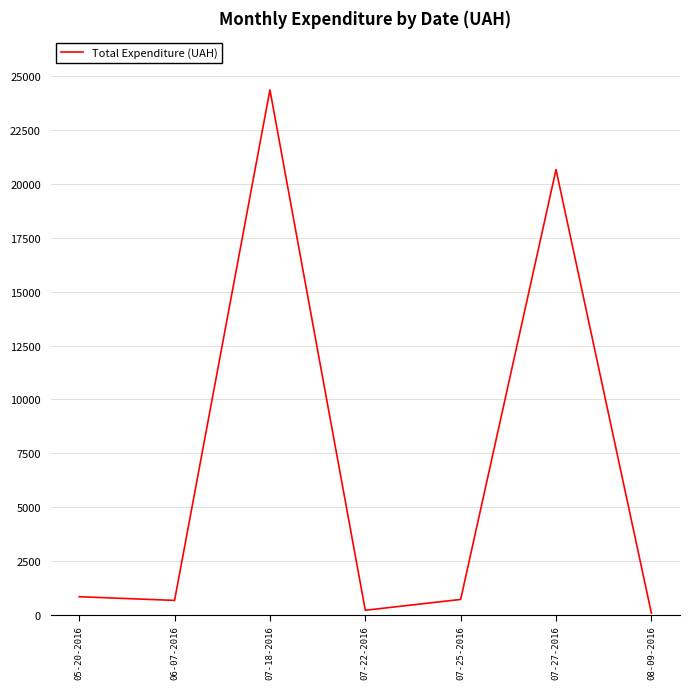

What is the minimum value shown in the chart?

77.4